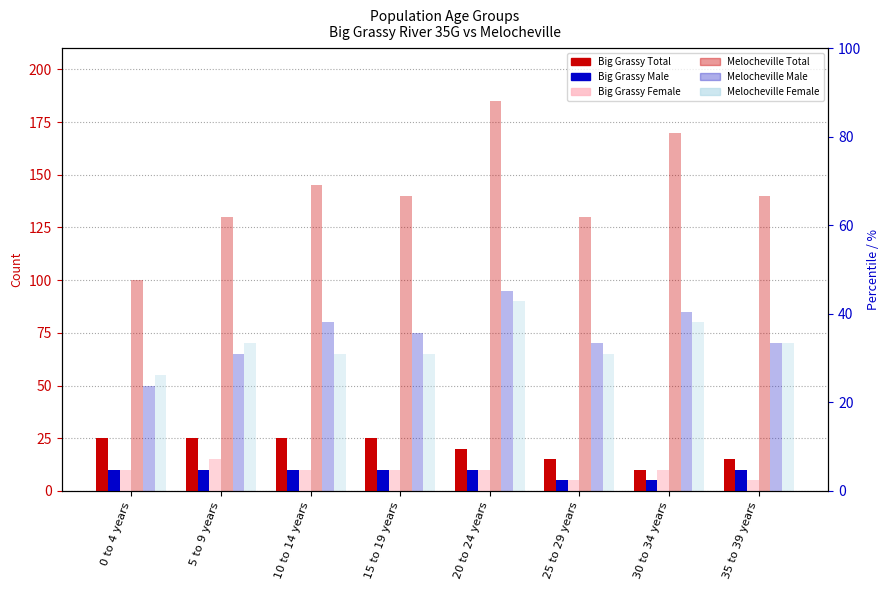

What is the difference between the maximum and second lowest values in the Melocheville Female series?

25